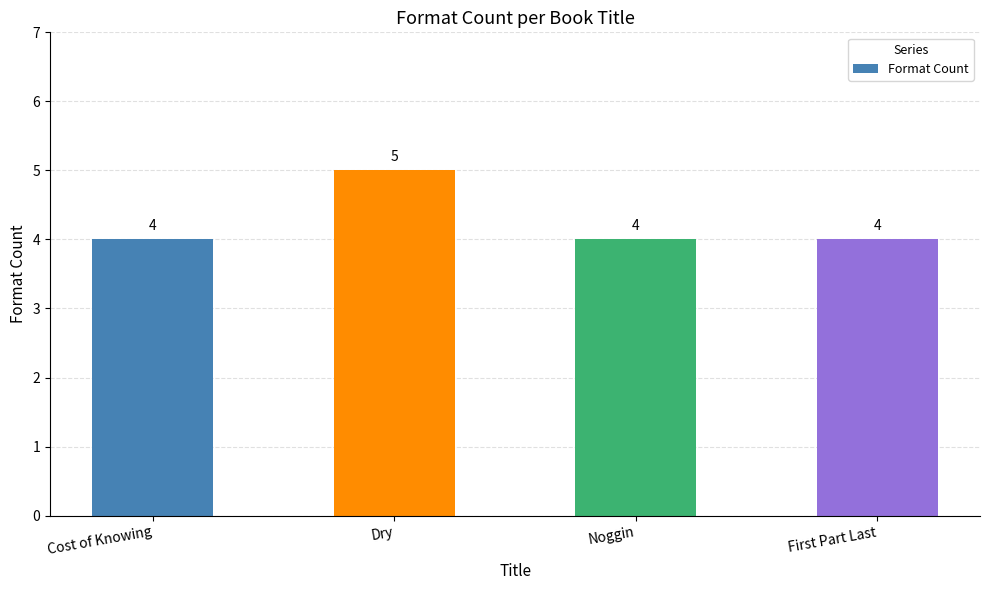

The value at First Part Last is 4. True or false?

True